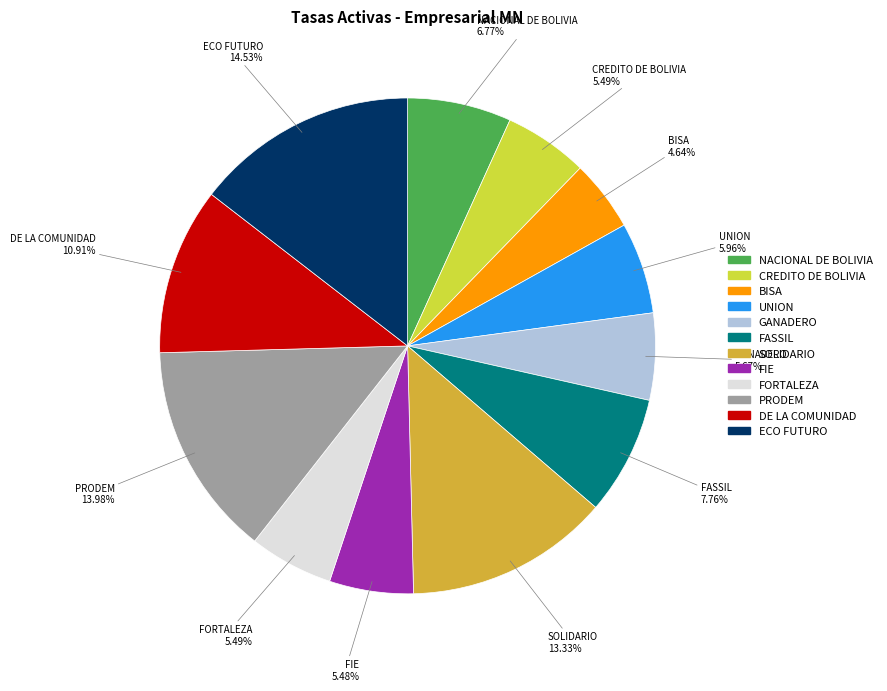

Which slice is the smallest?

BISA